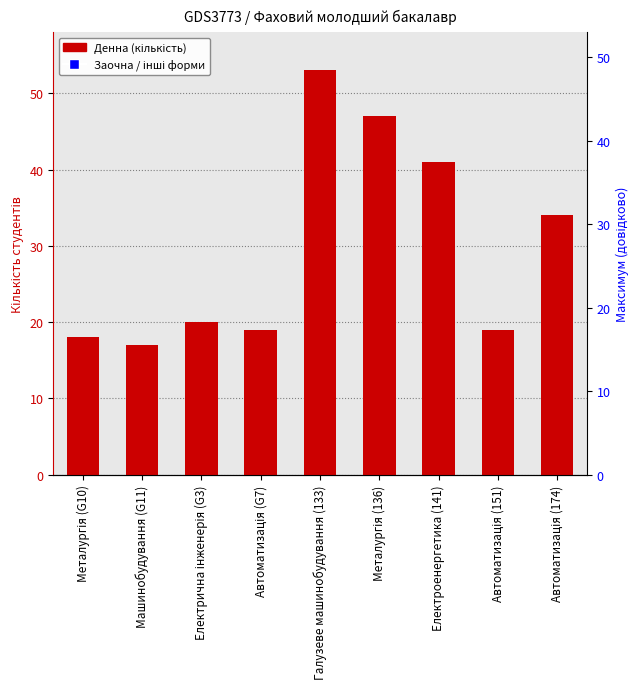

Count the number of data series in this chart.

1